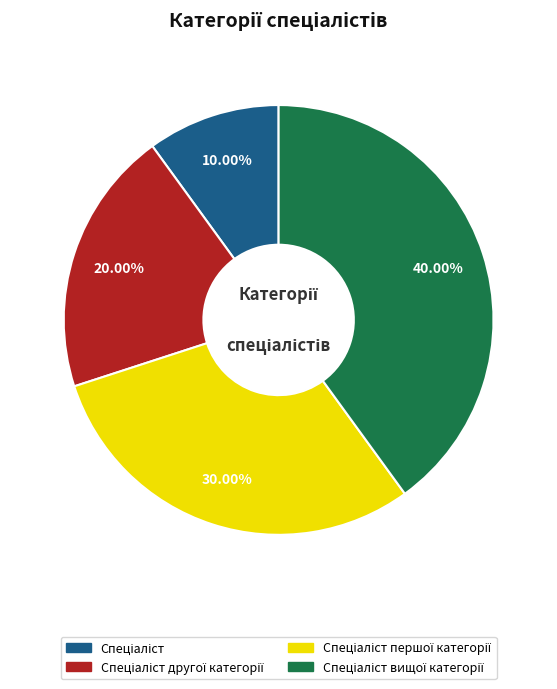

Is there a majority slice in this chart?

No